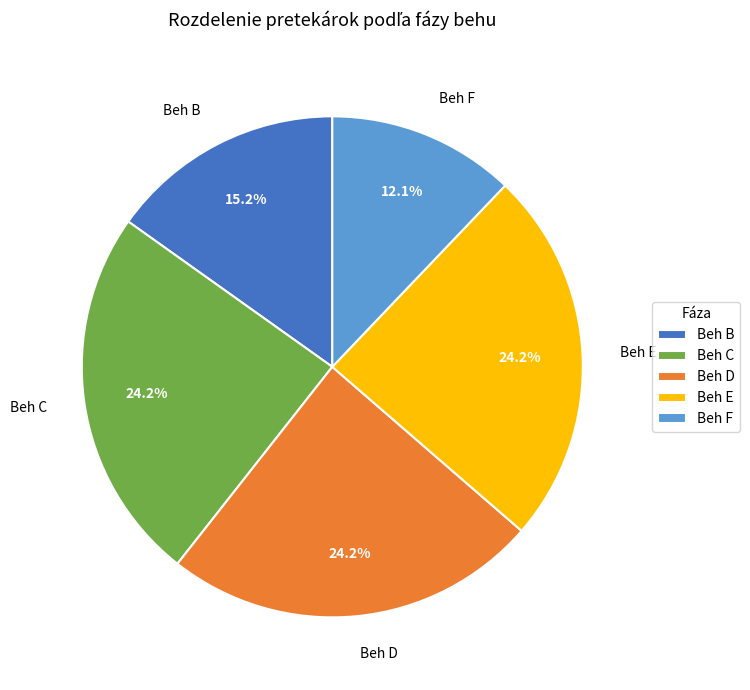

How many segments does this pie chart have?

5